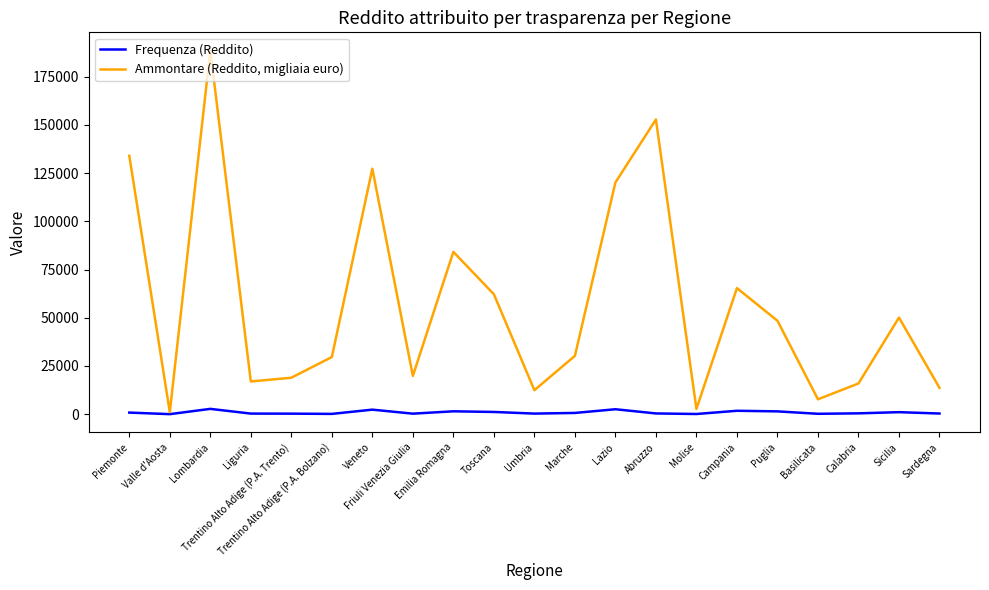

What is the greatest value displayed?

188511